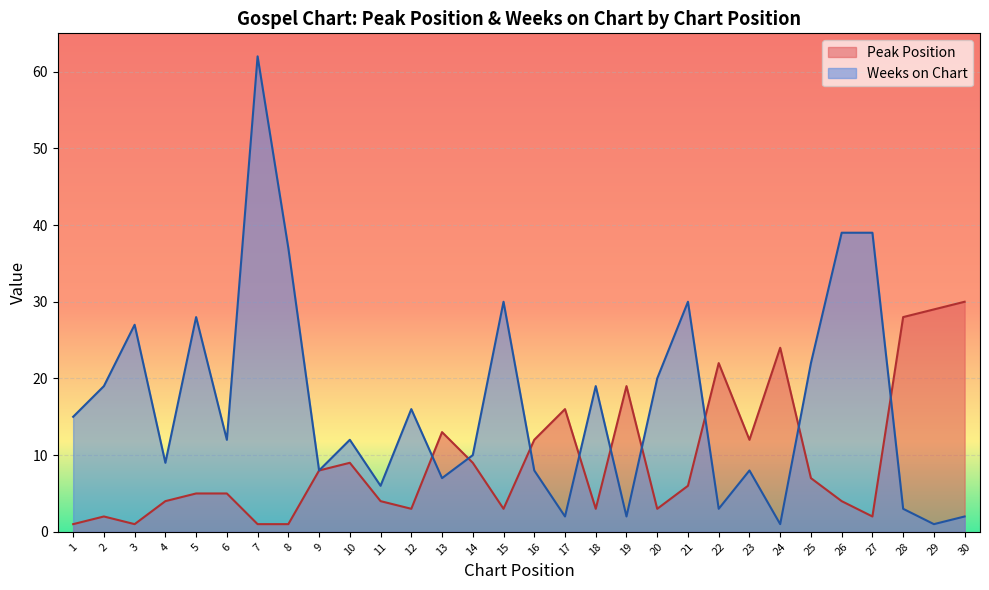

At 7, list the series in order from largest to smallest.

Weeks on Chart, Peak Position